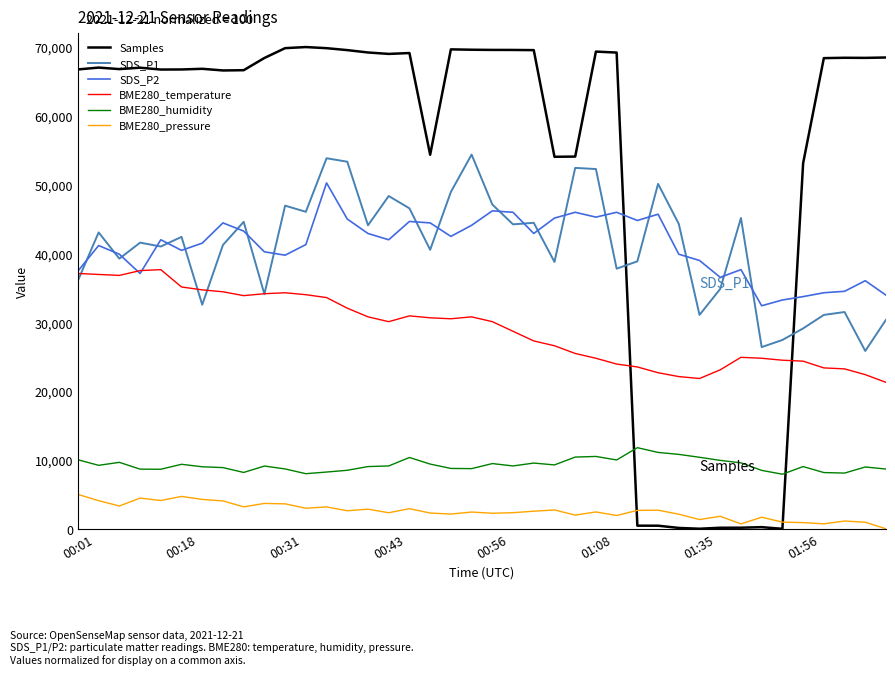

Which series has the largest total across all categories?

Samples